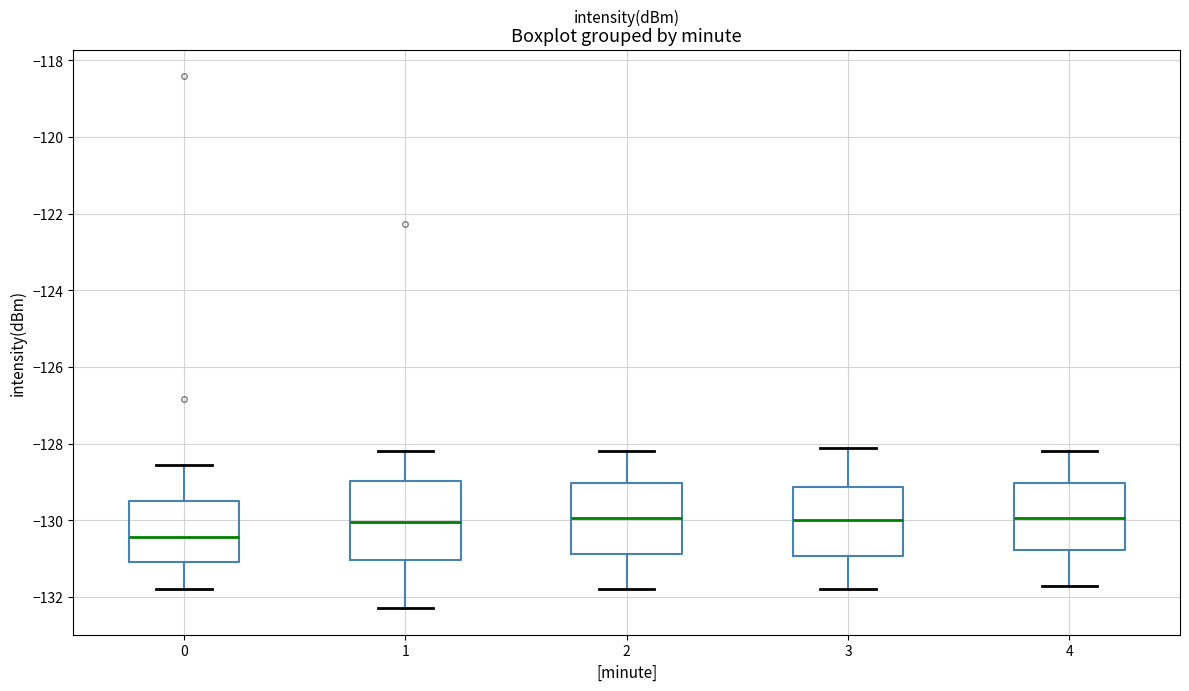

Comparing the boxes themselves (not the whiskers), which one is the tallest?

1